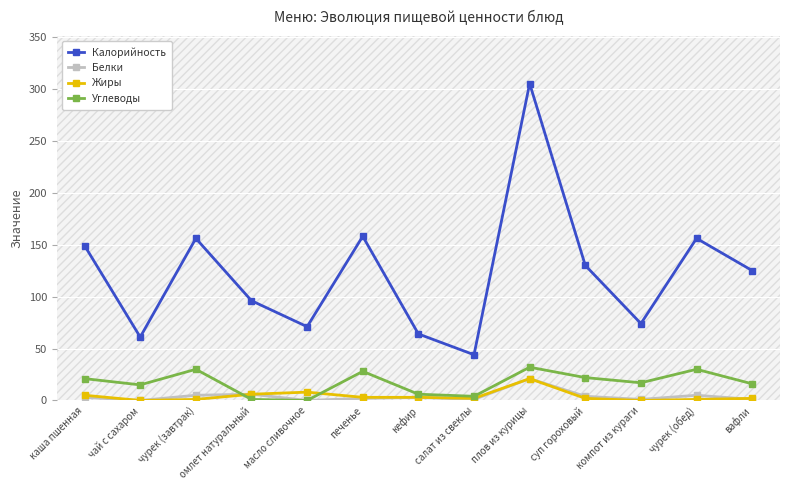

What value does the Углеводы series have at вафли, to the nearest 5?

15